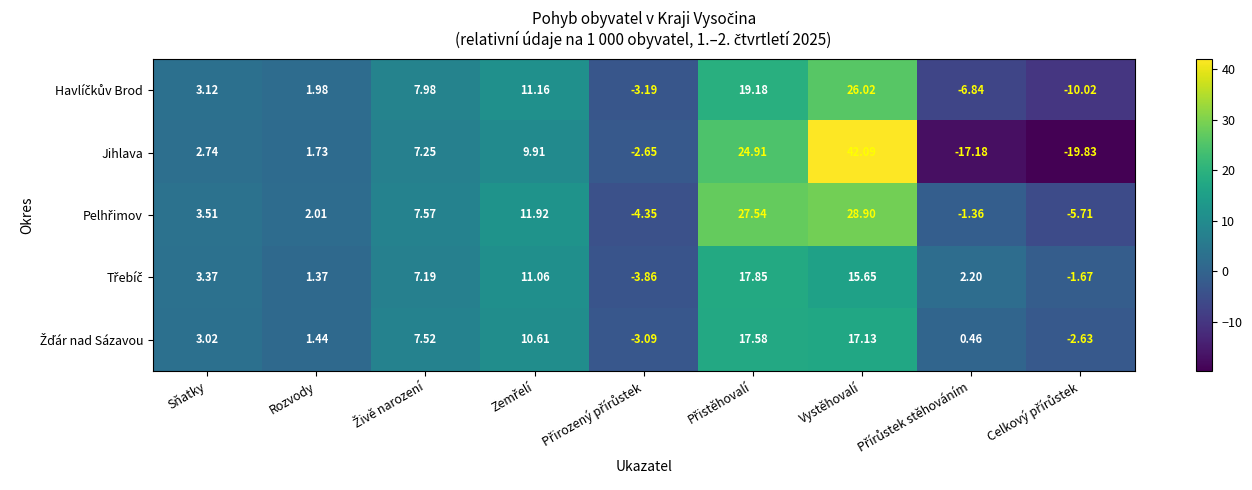

At which category is the sum across all series the highest?

Vystěhovalí